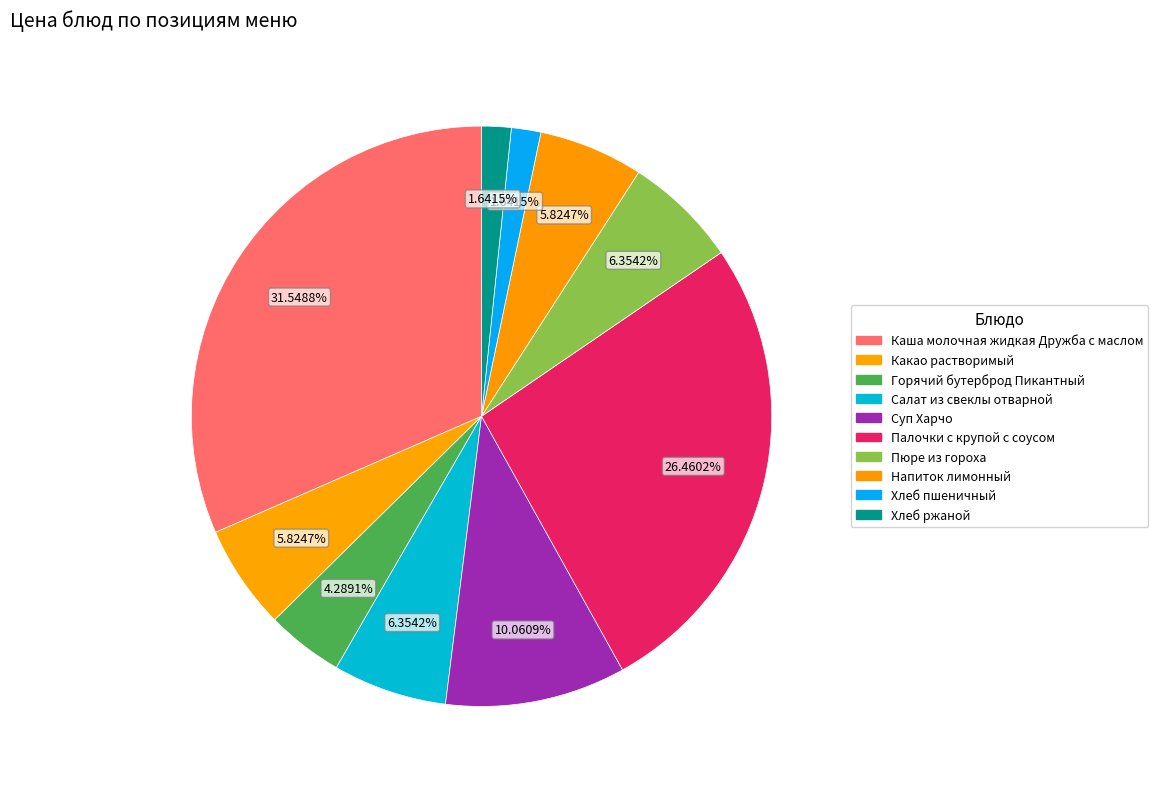

How many slices are in this pie chart?

10